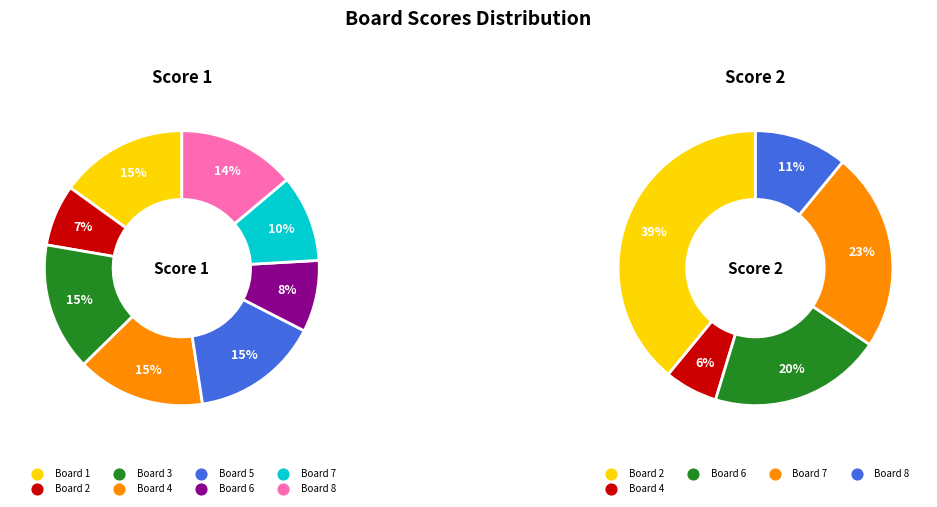

Rank the categories by Score 2 value from lowest to highest.

1, 3, 5, 4, 8, 6, 7, 2